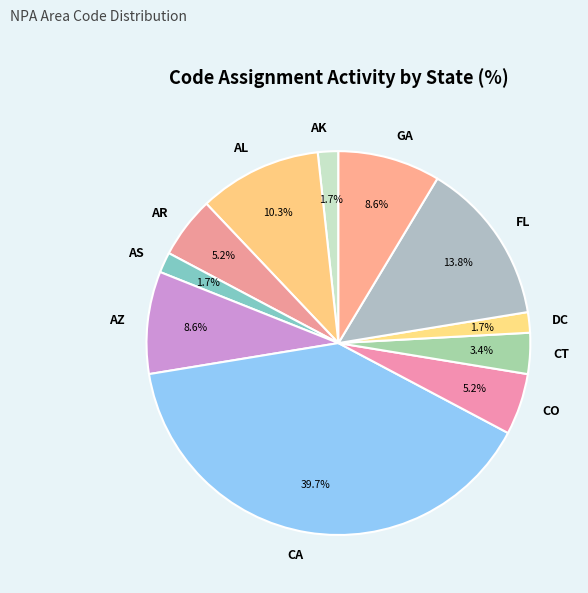

Which category has the biggest portion of the pie?

CA